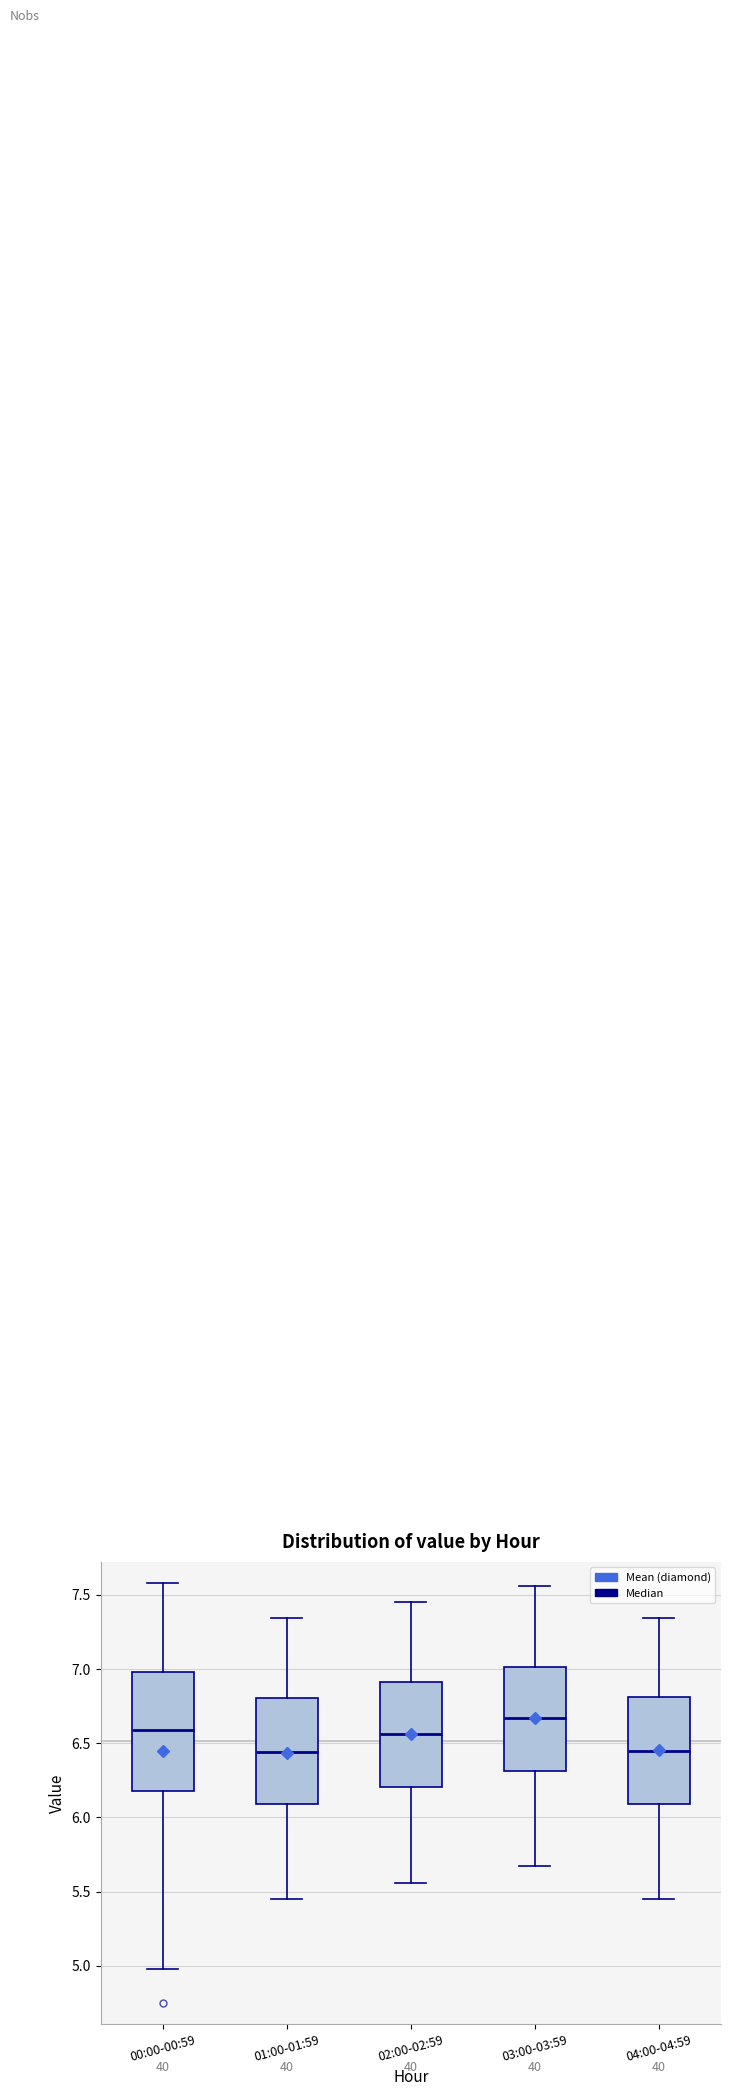

Where does the lower whisker of the box for 00:00-00:59 end on the y-axis? The values are not printed on the chart, so give them approximately, as read against the axis.

5.00